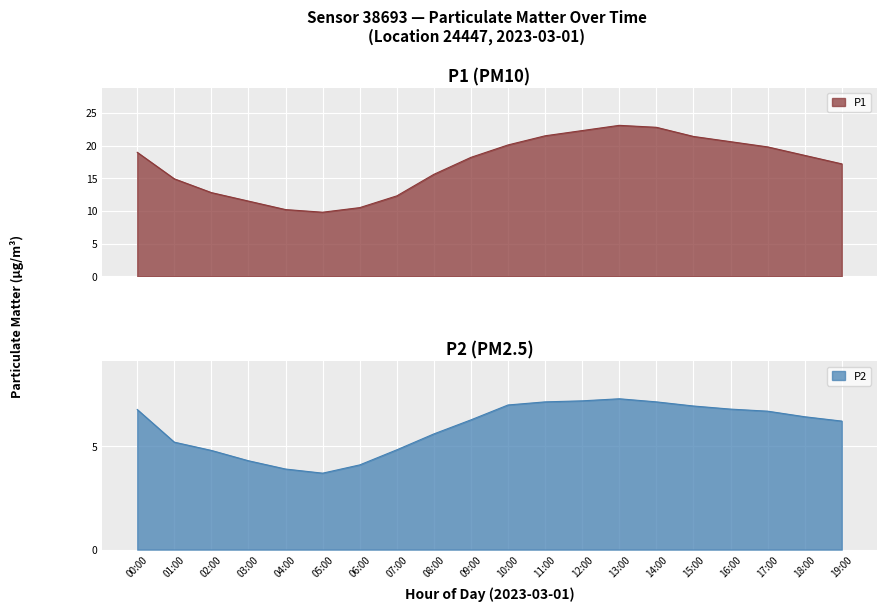

True or false: P1 and P2 cross at least once.

False